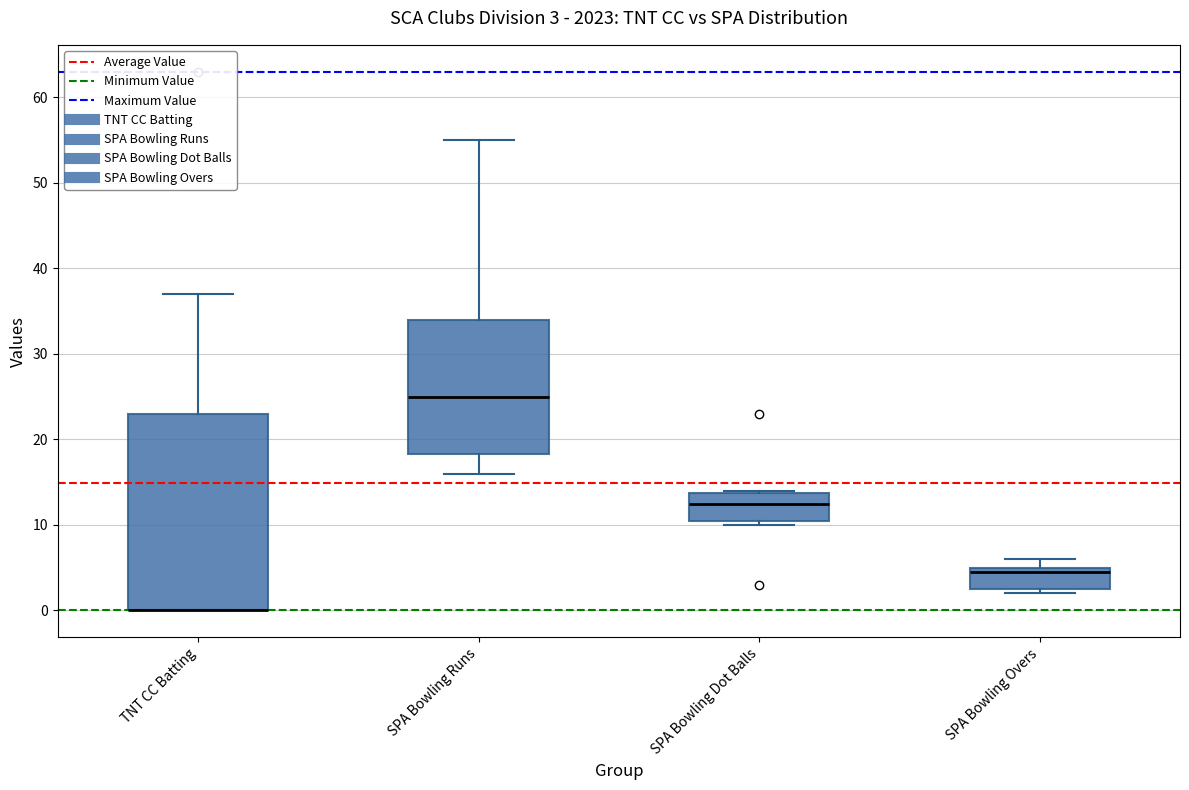

Which box is the tallest, from its lower edge to its upper edge?

TNT CC Batting